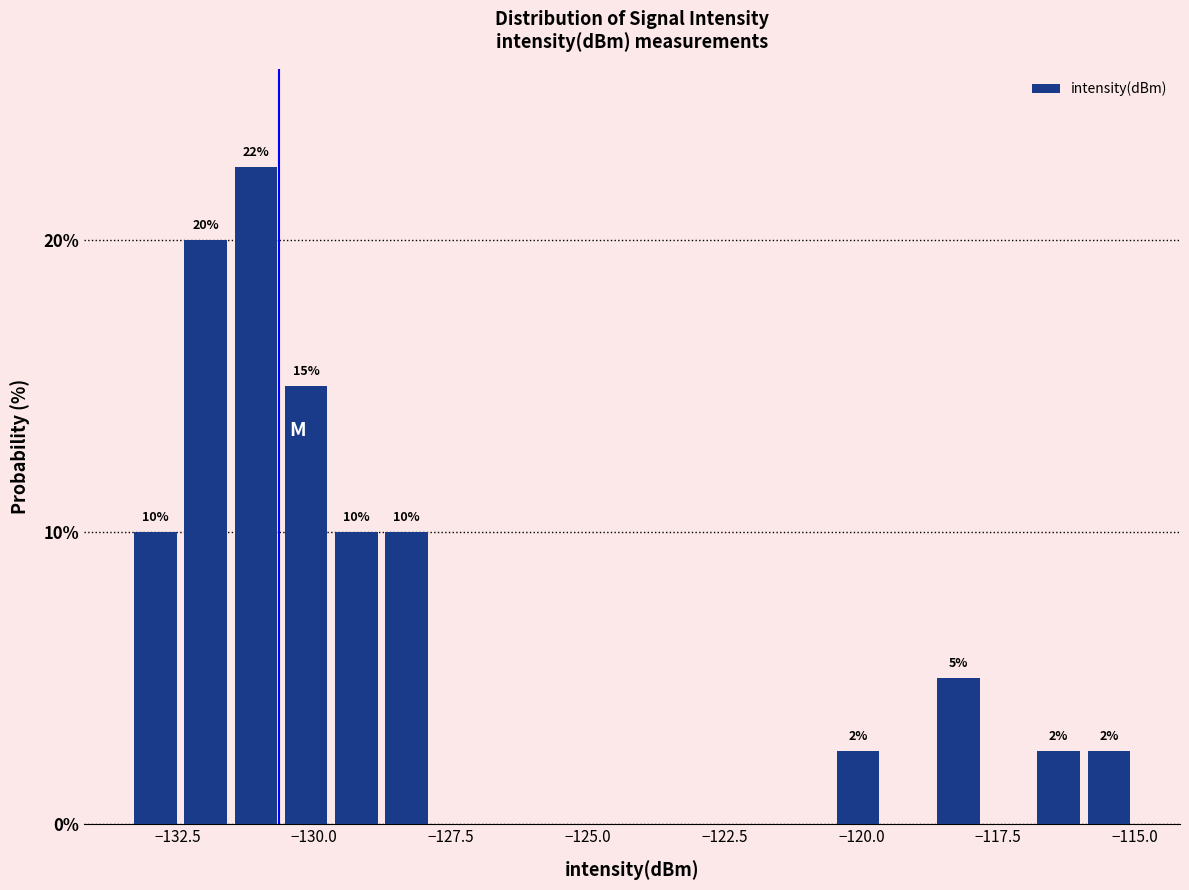

Around what value on the x-axis is the tallest bar? Give the approximate position of its centre, as read against the axis.

-131.0